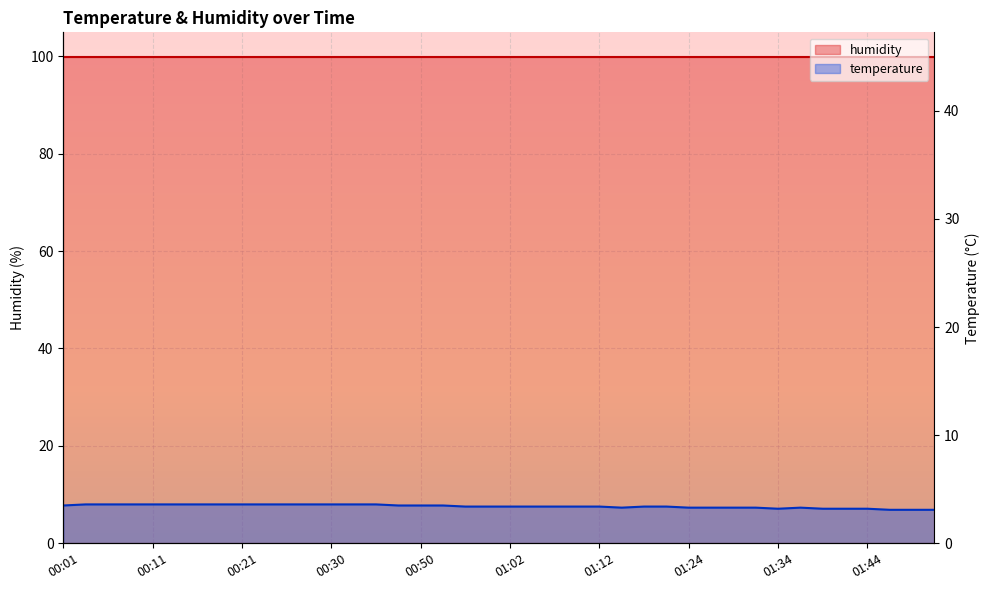

What is the approximate value at 00:16?

8.0